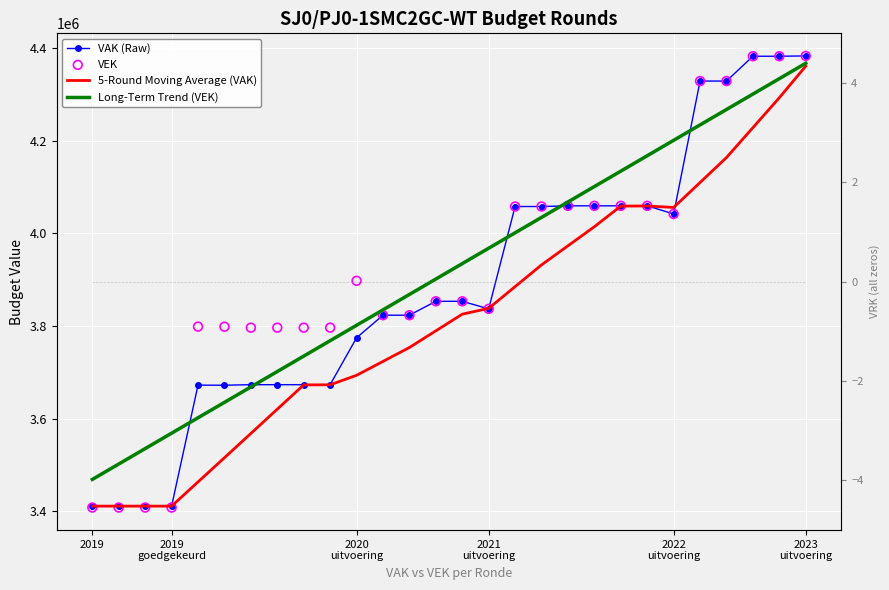

Which series reaches the minimum Y coordinate?

VRK